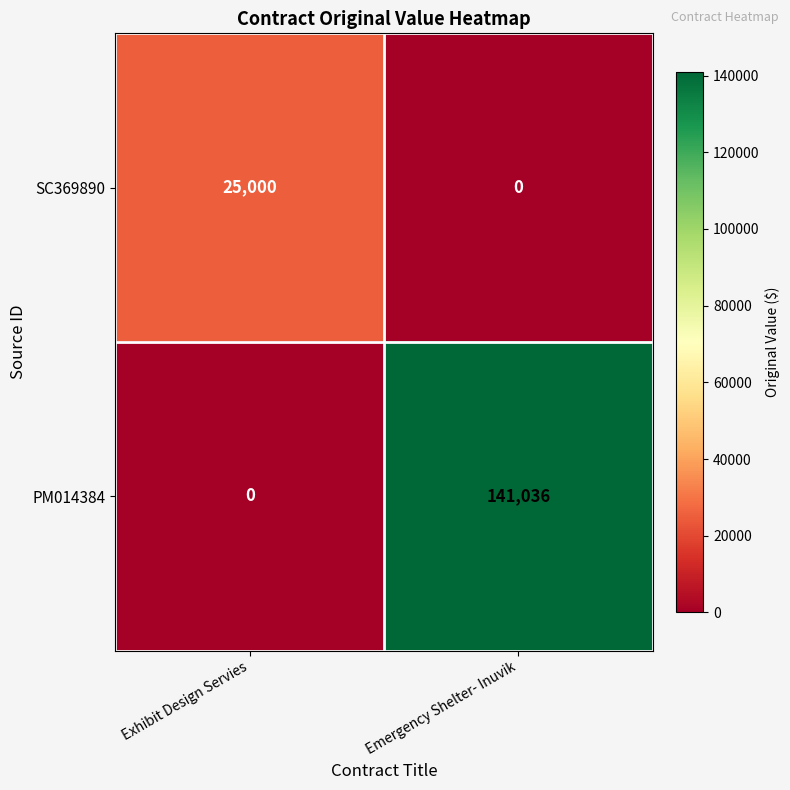

What is the total value across all series at Emergency Shelter- Inuvik?

141036